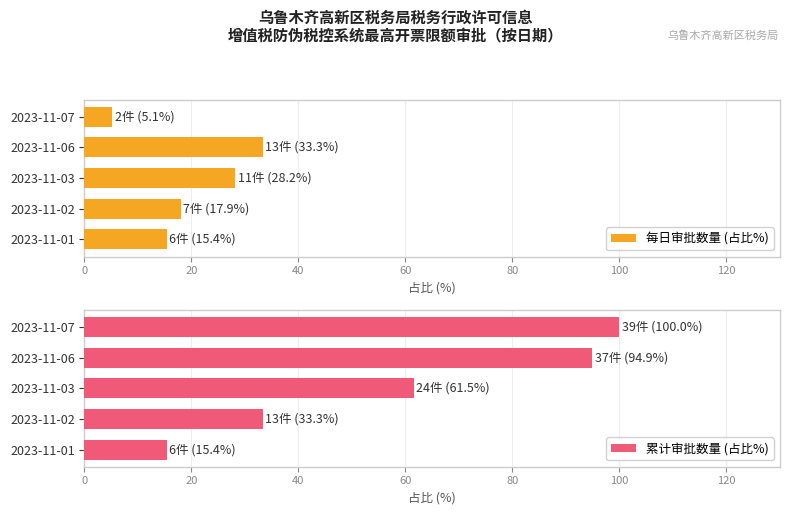

How many bars are there in total?

10